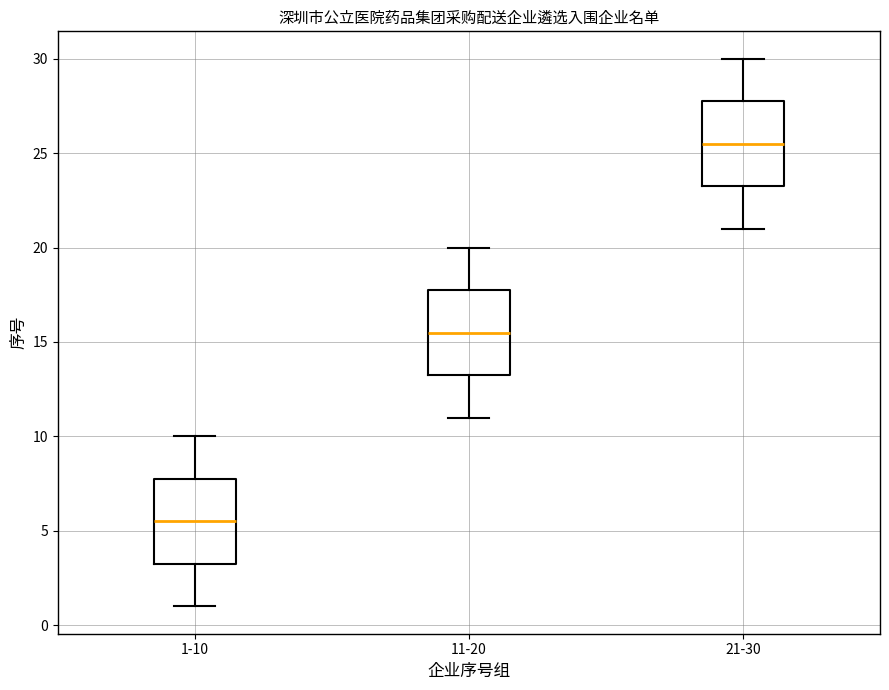

Reading left to right, read every box against the y-axis: the position of its median line, the range the box covers, and the ends of its whiskers. The values are not printed on the chart, so give them approximately, as read against the axis.

1-10: median 5.5, box 3.5 to 8.0, whiskers 1.0 to 10.0
11-20: median 15.5, box 13.5 to 18.0, whiskers 11.0 to 20.0
21-30: median 25.5, box 23.5 to 28.0, whiskers 21.0 to 30.0